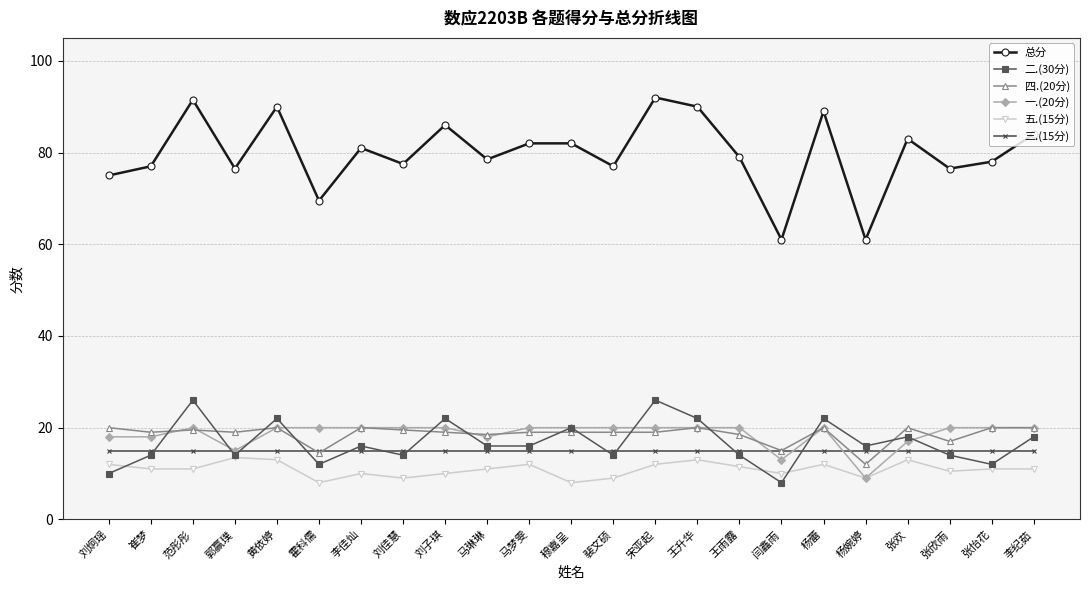

Reading left to right, what are all the values shown in this chart?

总分: 75.0	77.0	91.5	76.5	90.0	69.5	81.0	77.5	86.0	78.5	82.0	82.0	77.0	92.0	90.0	79.0	61.0	89.0	61.0	83.0	76.5	78.0	84.0
二.(30分): 10.0	14.0	26.0	14.0	22.0	12.0	16.0	14.0	22.0	16.0	16.0	20.0	14.0	26.0	22.0	14.0	8.0	22.0	16.0	18.0	14.0	12.0	18.0
四.(20分): 20.0	19.0	19.5	19.0	20.0	14.5	20.0	19.5	19.0	18.5	19.0	19.0	19.0	19.0	20.0	18.5	15.0	20.0	12.0	20.0	17.0	20.0	20.0
一.(20分): 18.0	18.0	20.0	15.0	20.0	20.0	20.0	20.0	20.0	18.0	20.0	20.0	20.0	20.0	20.0	20.0	13.0	20.0	9.0	17.0	20.0	20.0	20.0
五.(15分): 12.0	11.0	11.0	13.5	13.0	8.0	10.0	9.0	10.0	11.0	12.0	8.0	9.0	12.0	13.0	11.5	10.0	12.0	9.0	13.0	10.5	11.0	11.0
三.(15分): 15.0	15.0	15.0	15.0	15.0	15.0	15.0	15.0	15.0	15.0	15.0	15.0	15.0	15.0	15.0	15.0	15.0	15.0	15.0	15.0	15.0	15.0	15.0